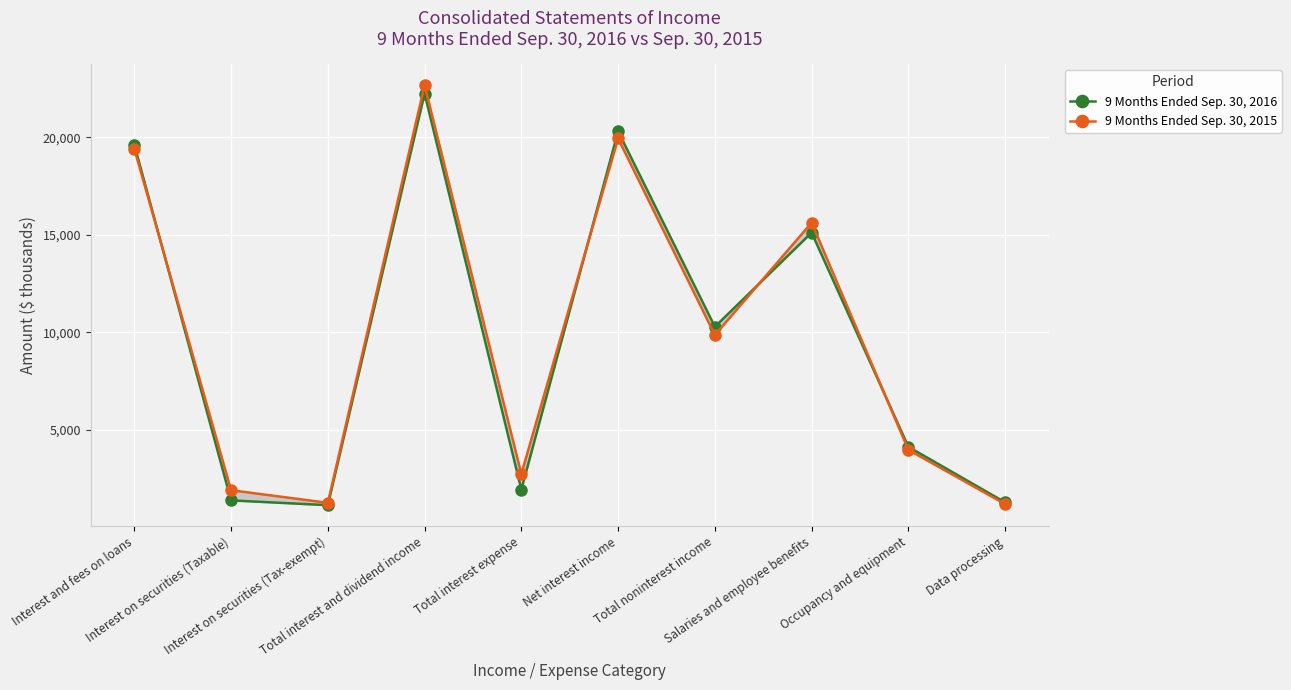

Rank the series by their average value, from highest to lowest.

9 Months Ended Sep. 30, 2015, 9 Months Ended Sep. 30, 2016